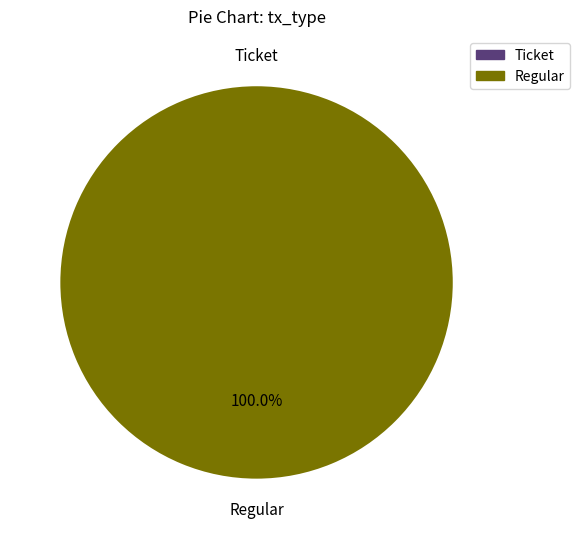

Which category has the smallest portion of the pie?

Ticket (io_index=0)